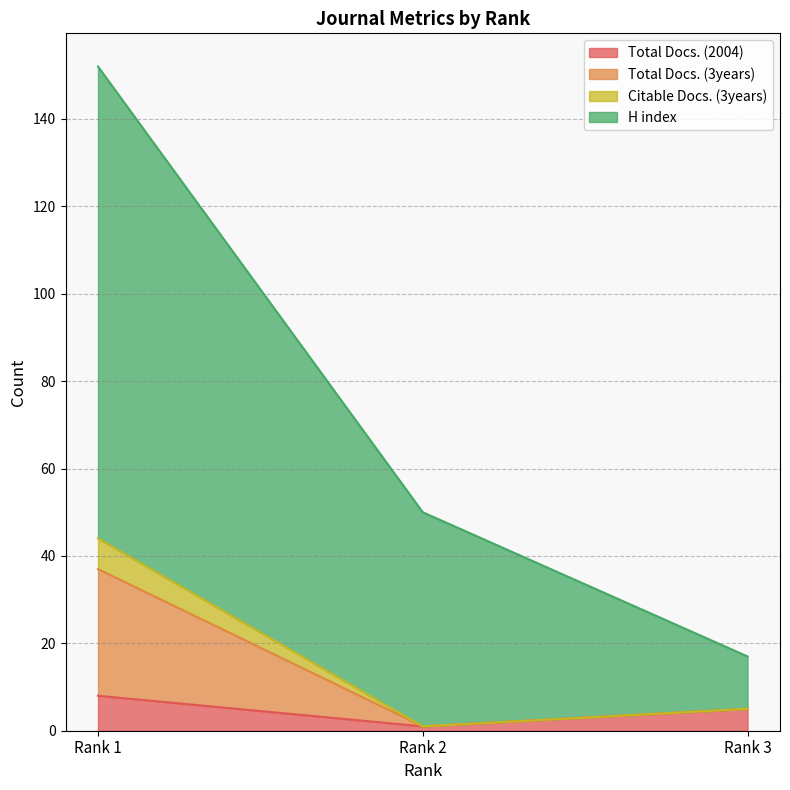

Is it true that H index equals 17 at Rank 3?

True